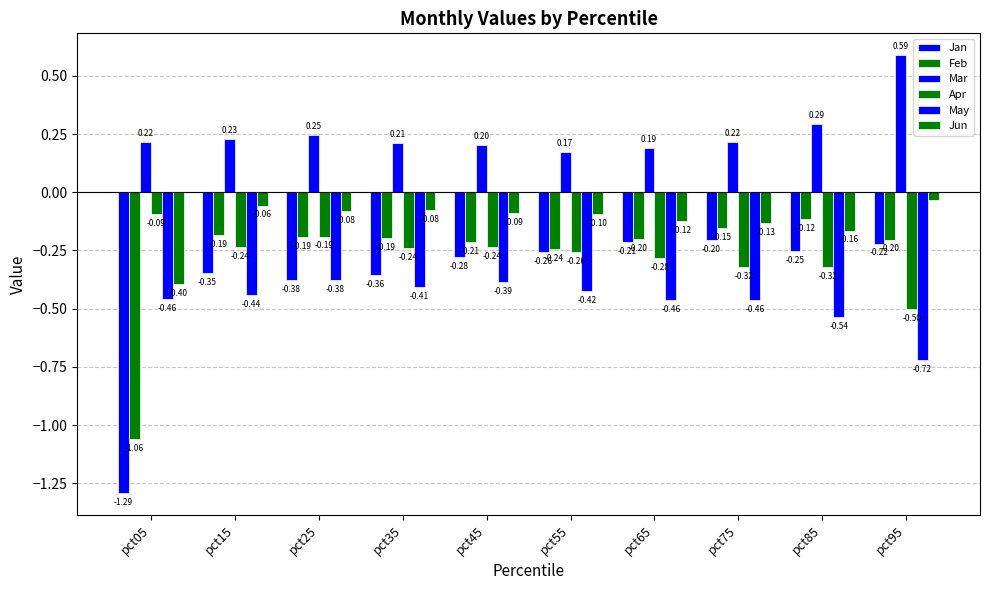

Count the number of data series in this chart.

6